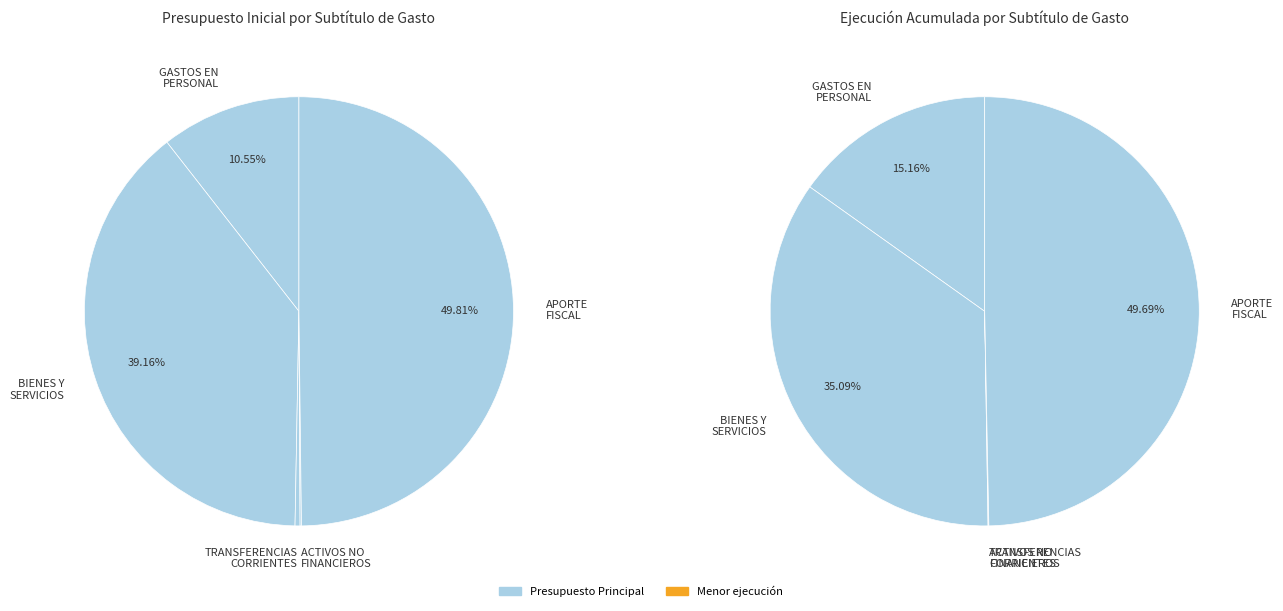

What is the change in value from GASTOS EN PERSONAL to APORTE FISCAL?

+20713005